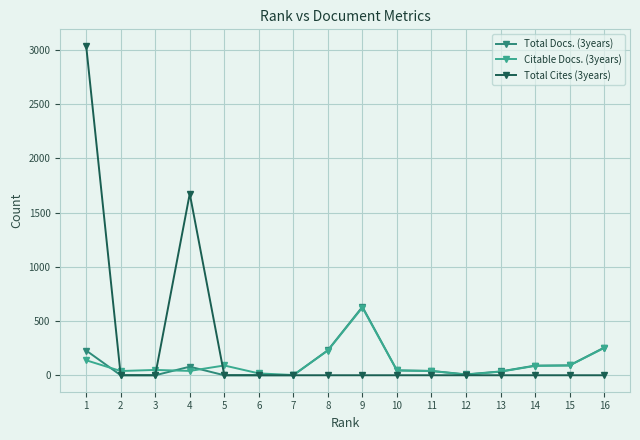

How many data points does each series have?

16